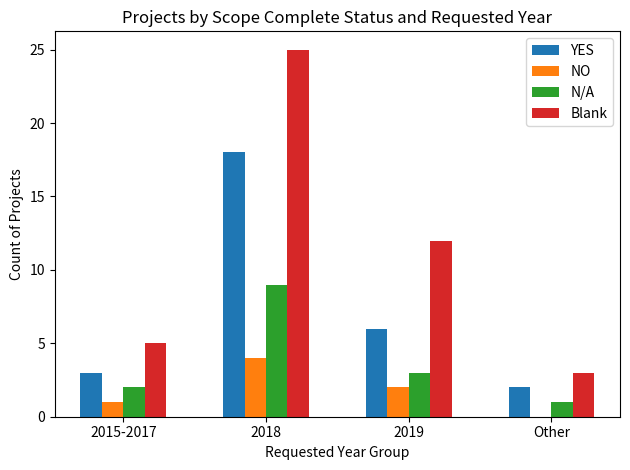

How many groups of bars are there?

4